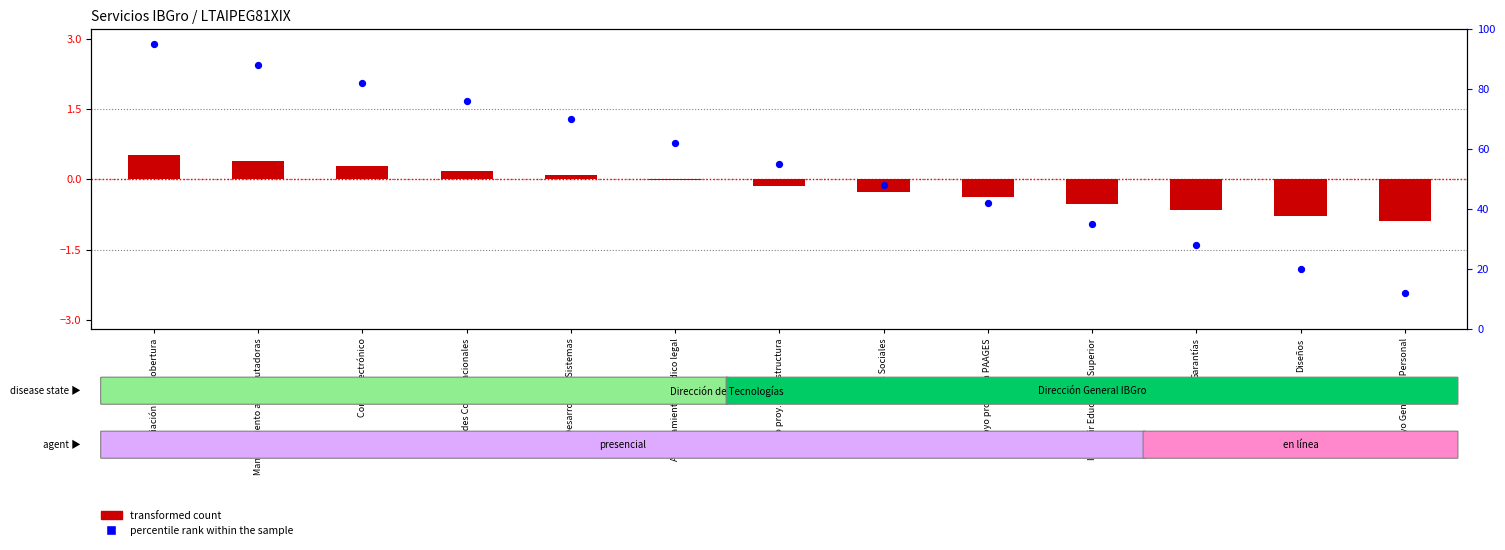

What is the total value across all series at Impartir Educ. Med. Superior?

34.5